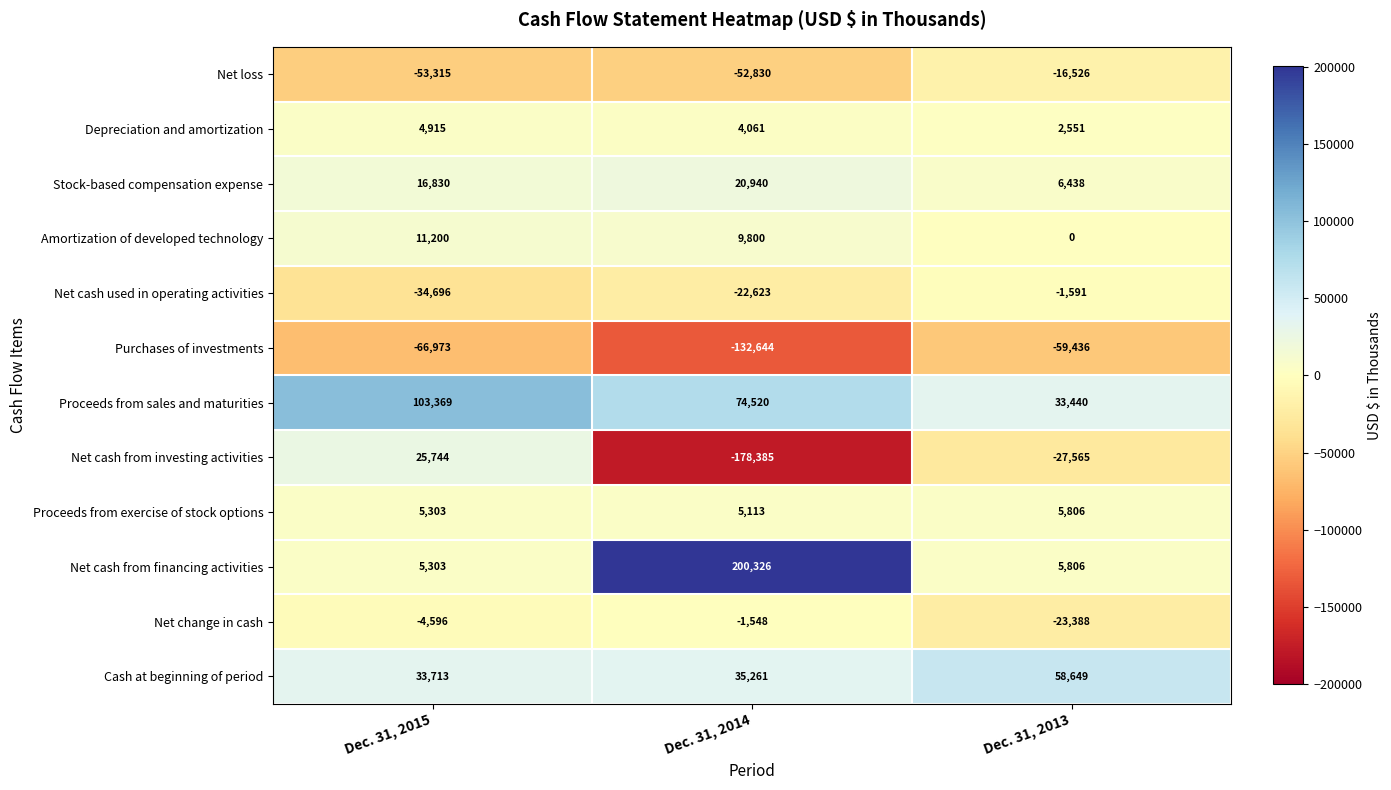

What value does the Net cash from investing activities series have at Dec. 31, 2013?

-27565